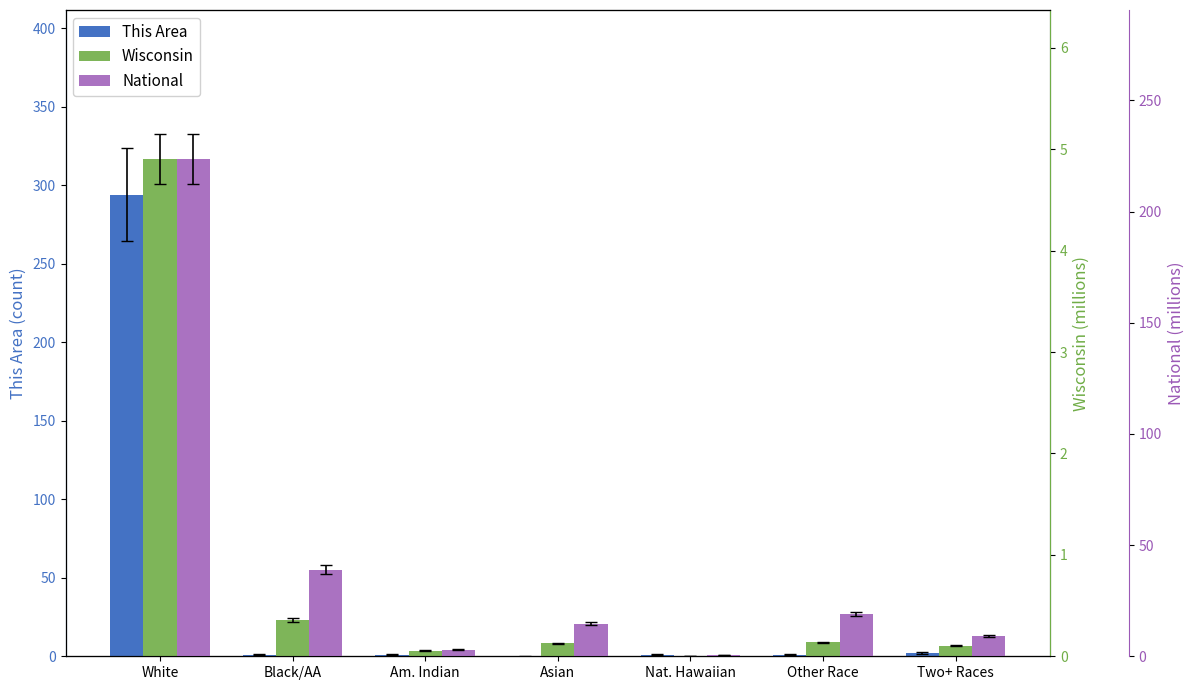

At which category is the sum across all series the highest?

White